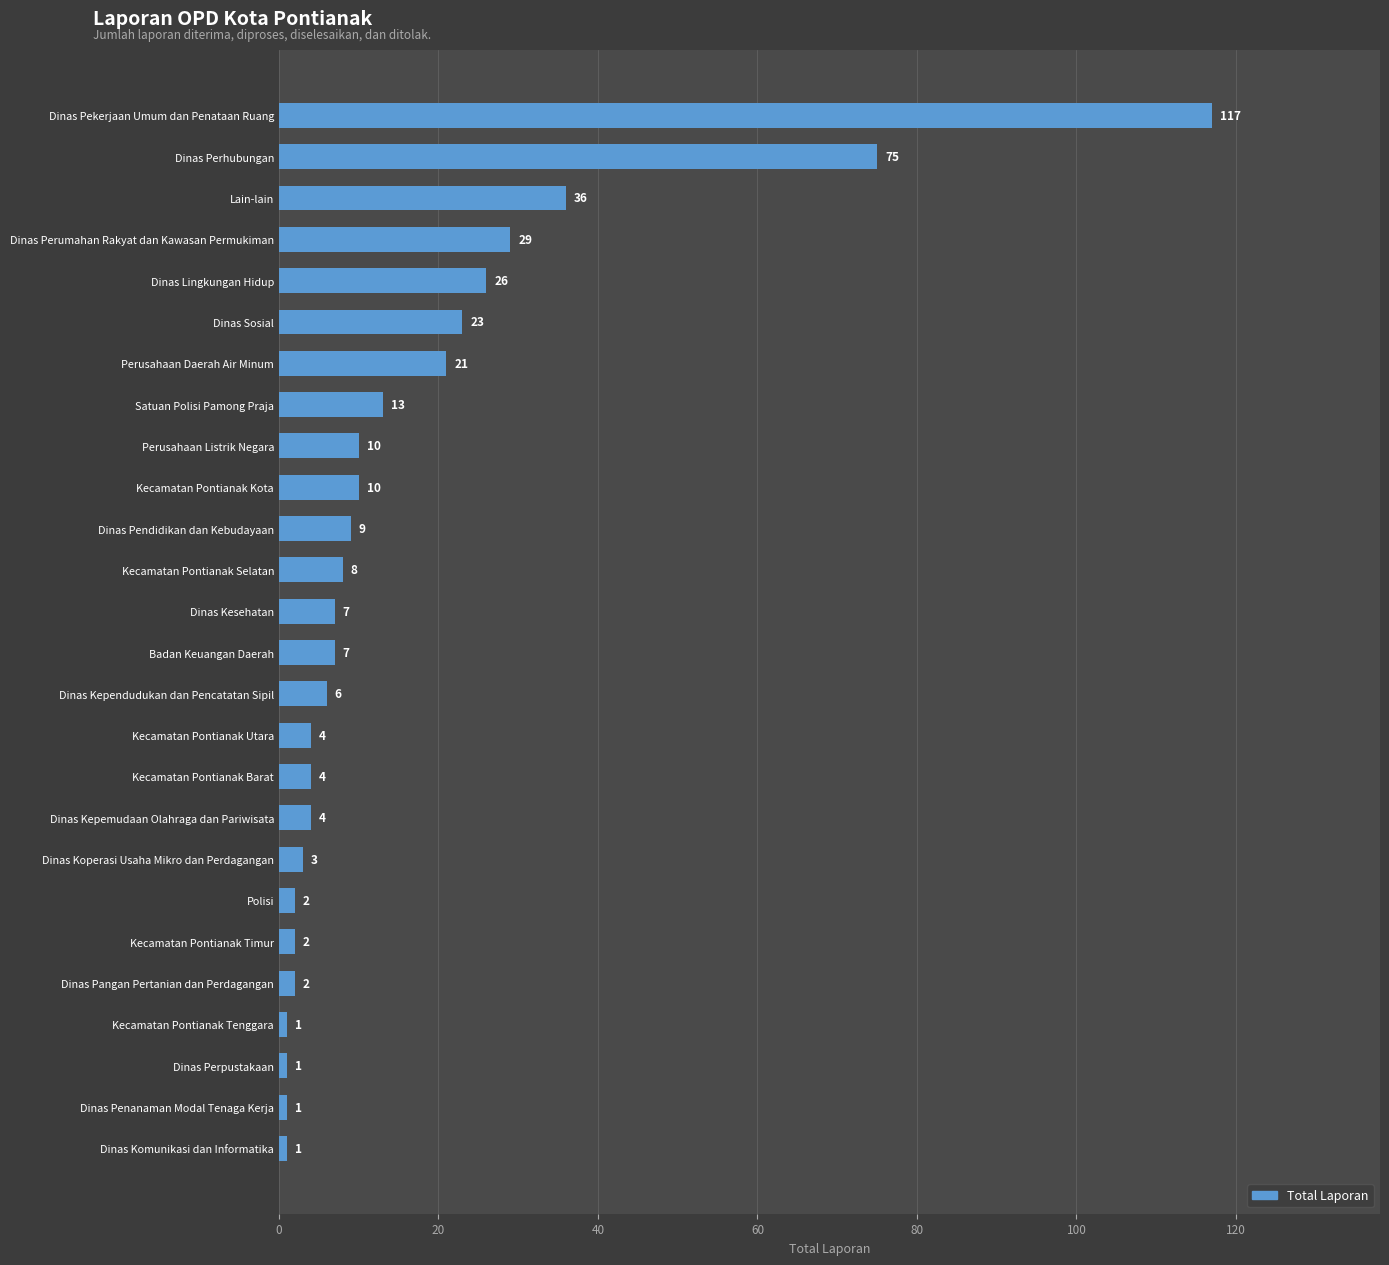

At which category does the chart reach its peak across all series?

Dinas Pekerjaan Umum dan Penataan Ruang